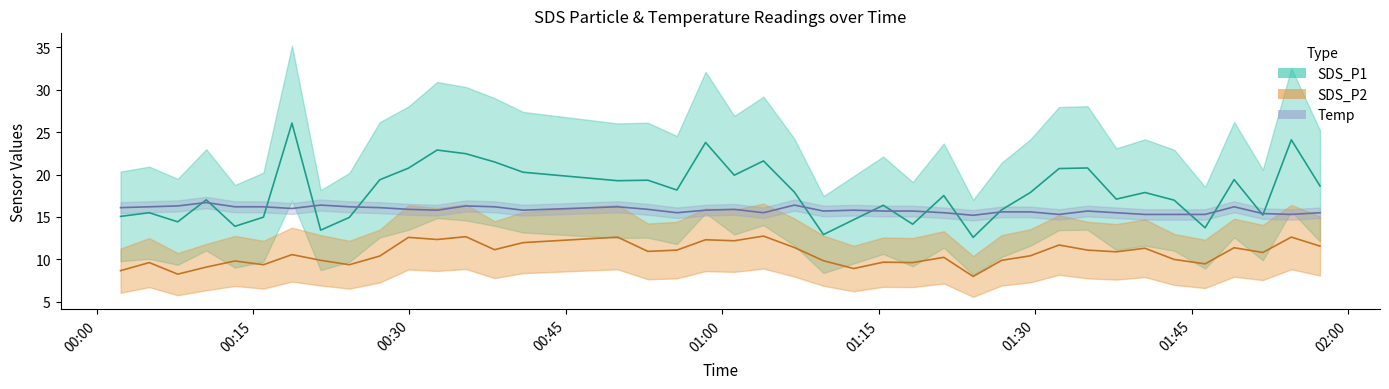

The value of SDS_P1 at 2022/08/23 00:40:53 is 13.1. True or false?

False